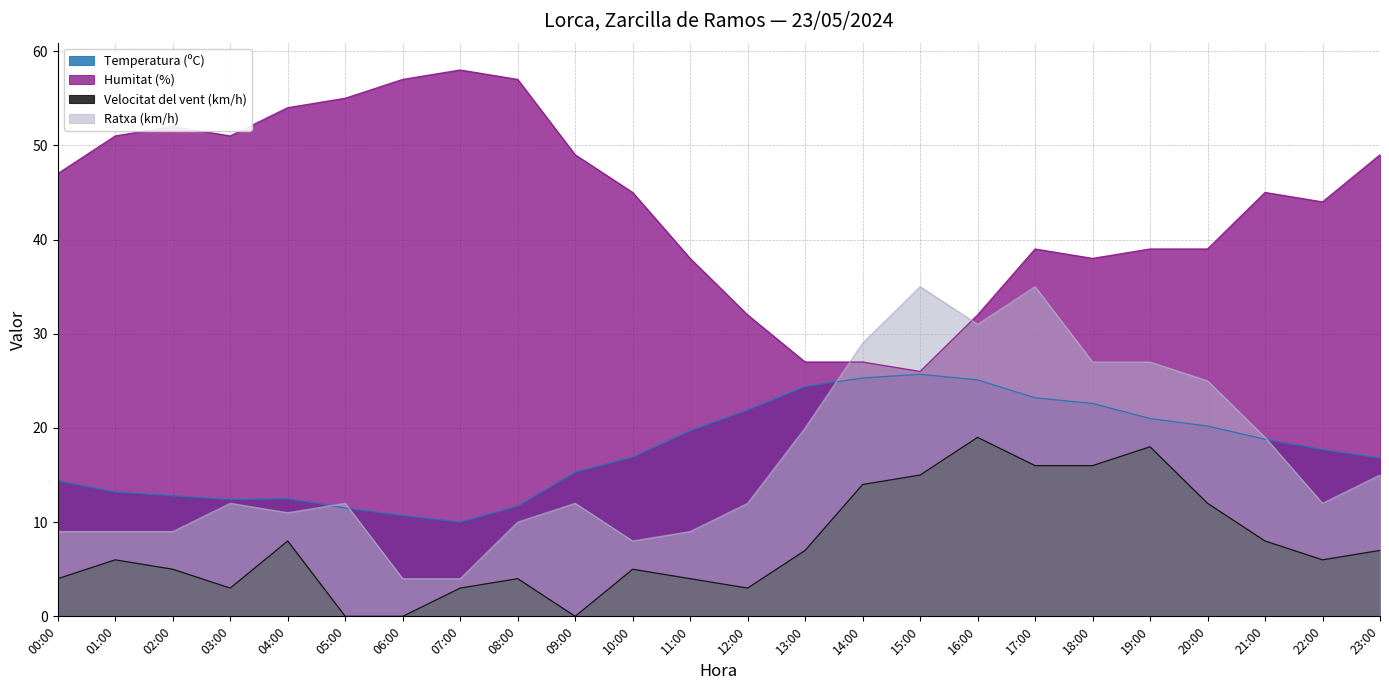

What is the label of the 10th point from the right?

14:00